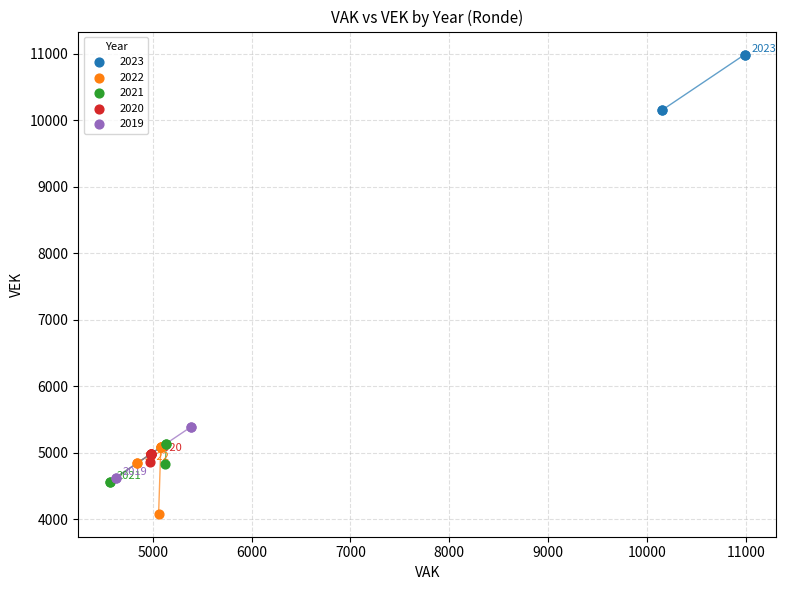

Which series contains the lowest Y value?

2022